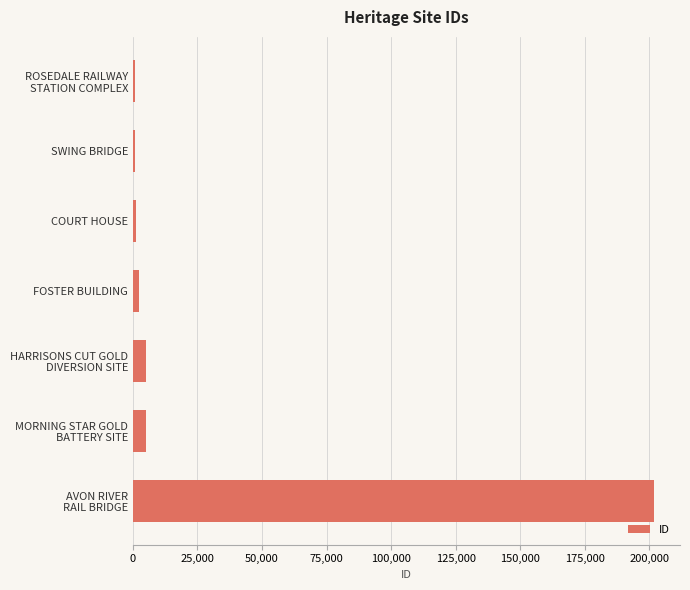

What is the maximum value shown in the chart?

201733